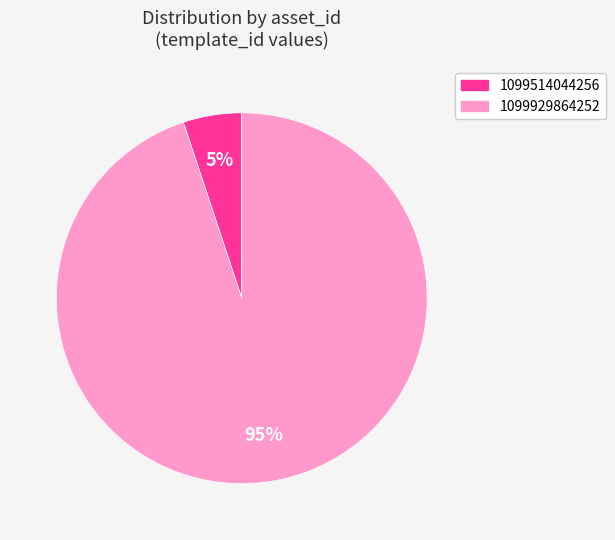

Is 1099514044256 the majority of the pie?

No